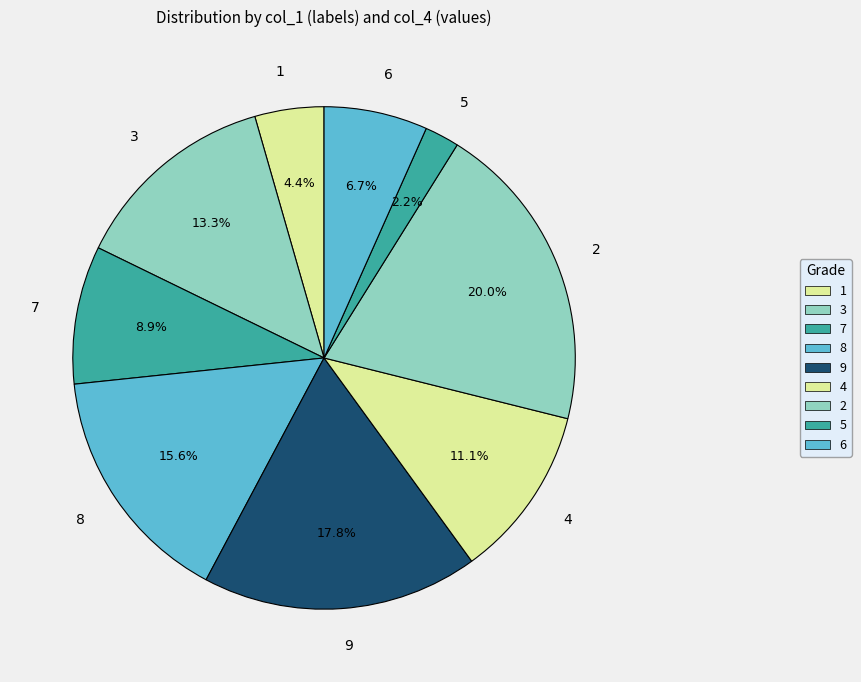

Does 4 represent more than half of the total?

No